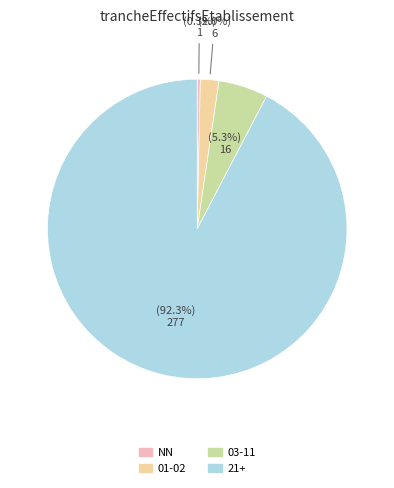

The 03-11 slice represents 5% of the pie. True or false?

True